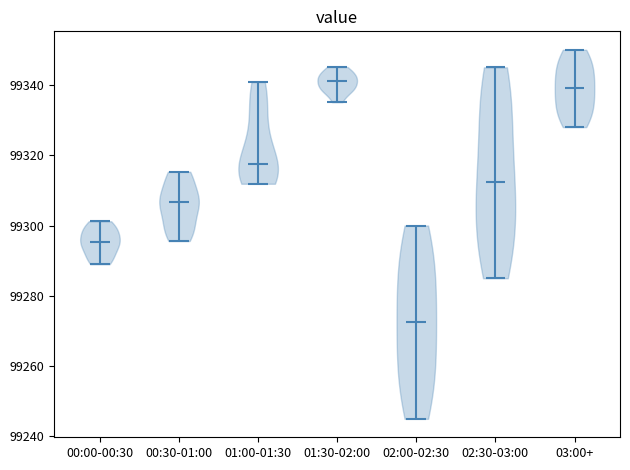

Which violin has the highest median line?

01:30-02:00